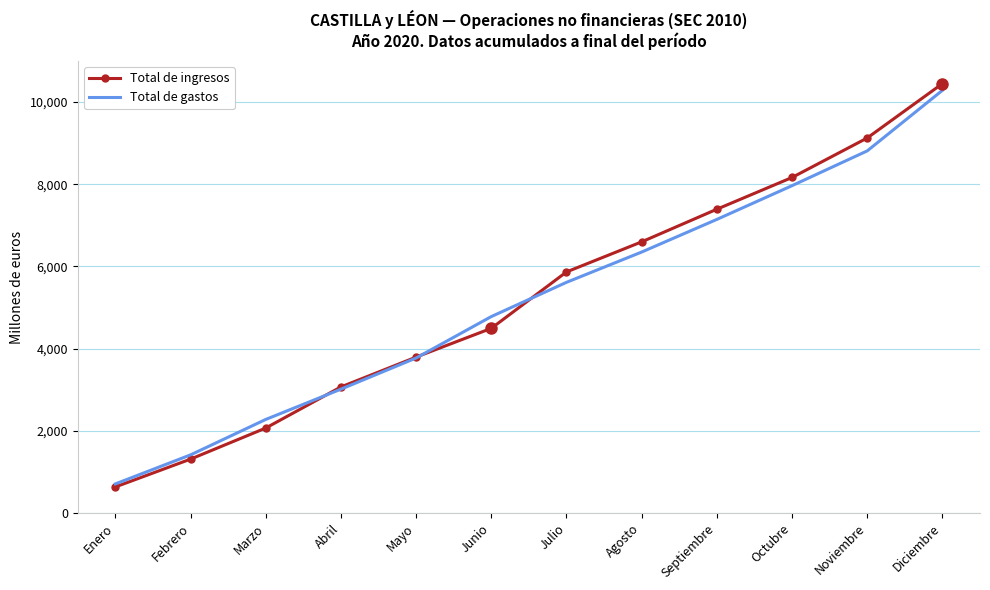

At which label does Total de gastos reach its minimum?

Enero